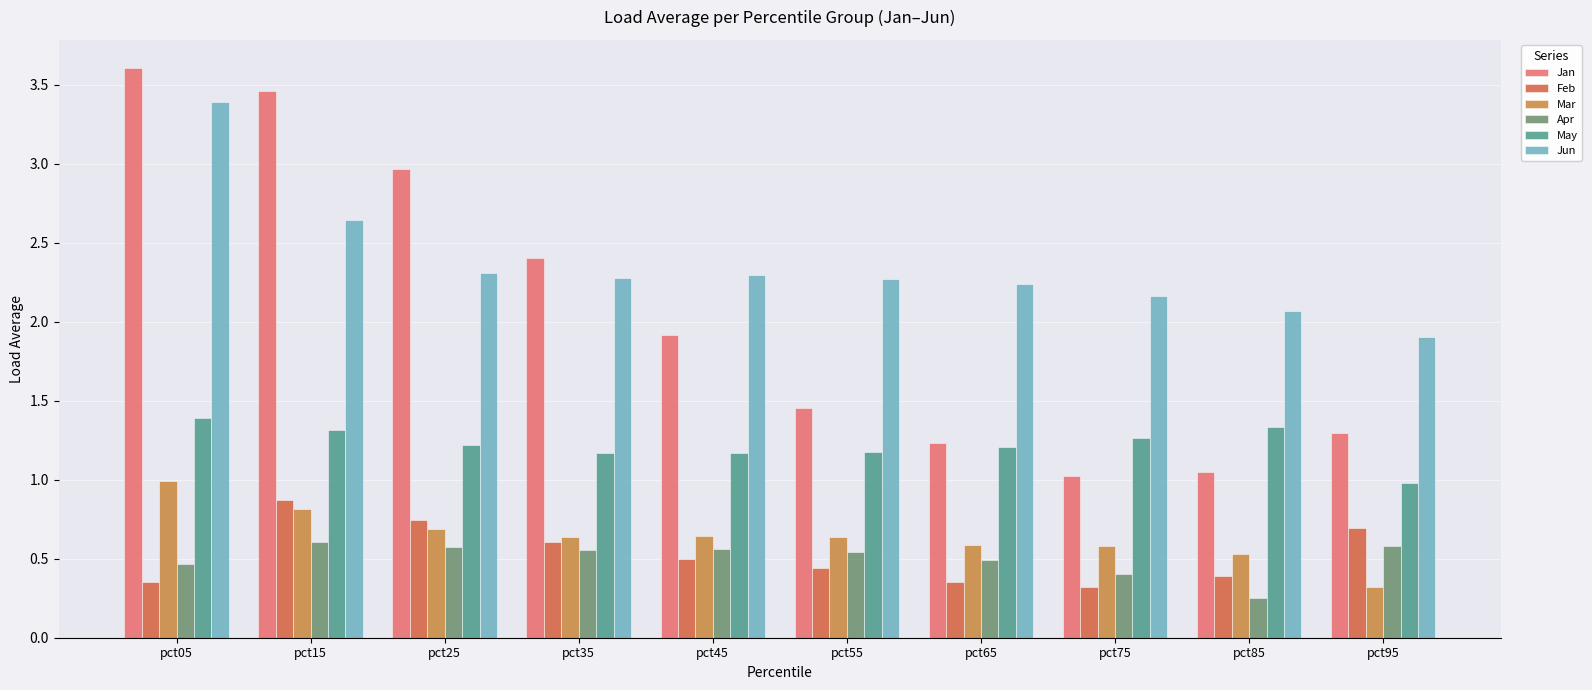

Does the chart contain any negative values?

No